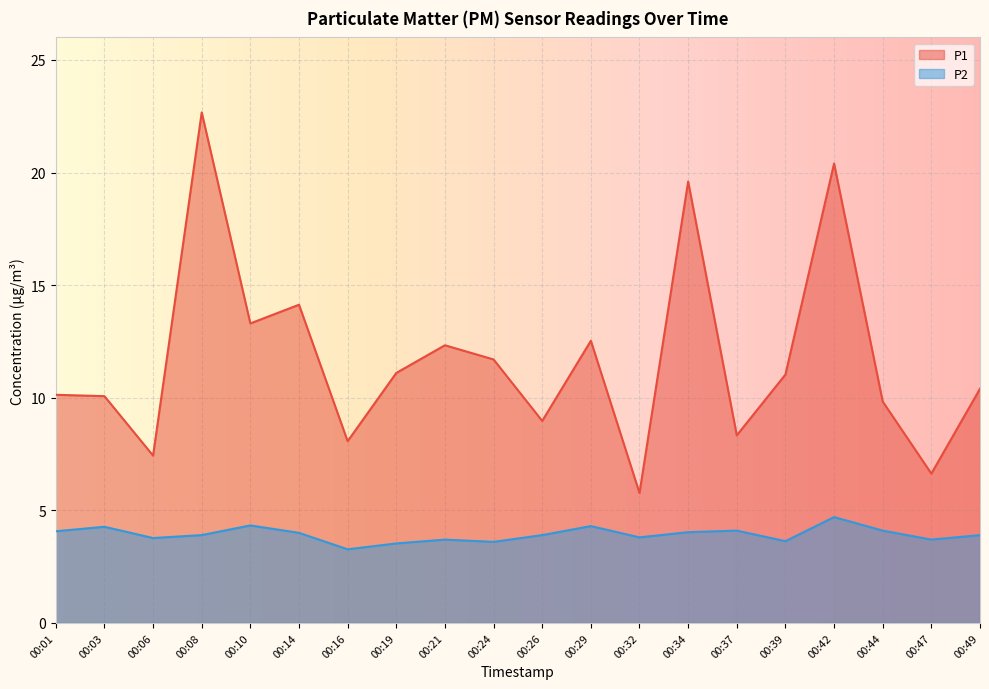

Which category has the highest value in the P1 series?

00:08